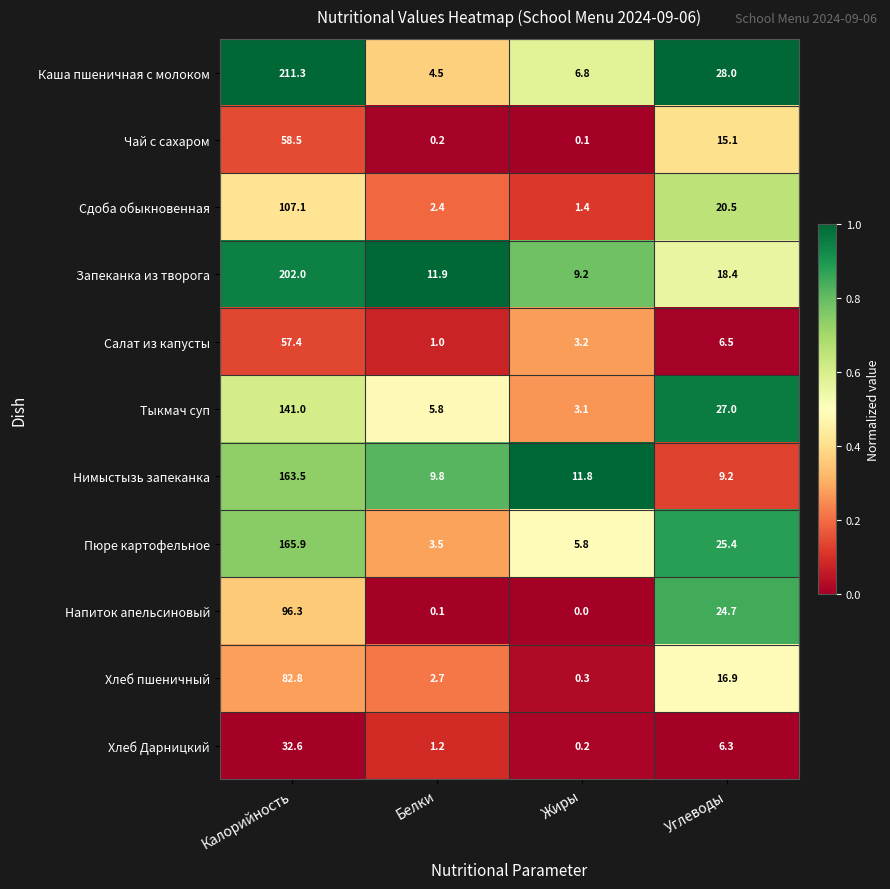

Rank the series by their maximum value, from highest to lowest.

Каша пшеничная с молоком, Запеканка из творога, Пюре картофельное, Нимыстызь запеканка, Тыкмач суп, Сдоба обыкновенная, Напиток апельсиновый, Хлеб пшеничный, Чай с сахаром, Салат из капусты, Хлеб Дарницкий